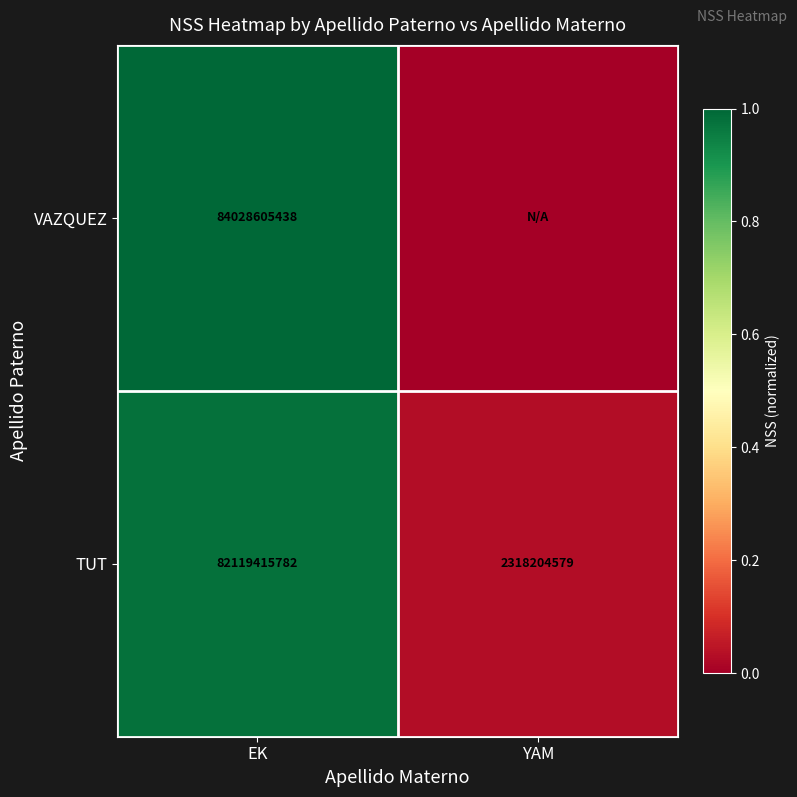

What is the difference between the maximum and minimum values in the TUT series?

79801211203